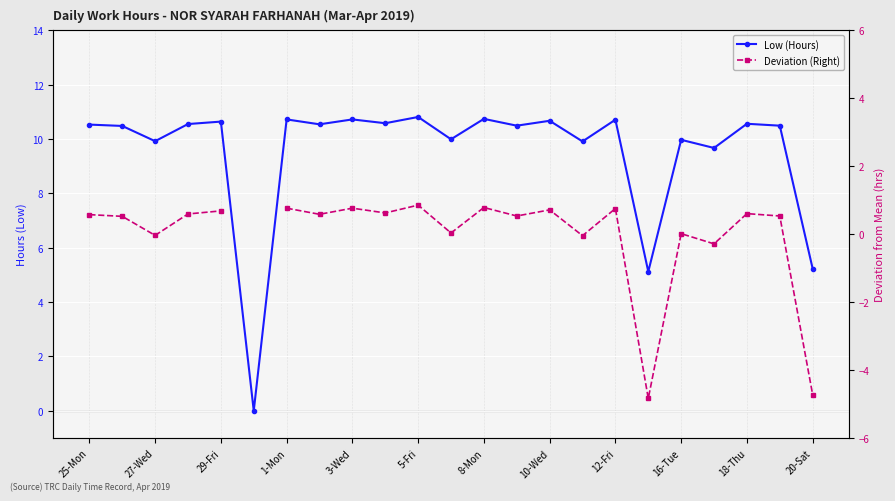

Between 10-Wed and 16-Tue, which series saw the biggest shift?

Low (Hours)